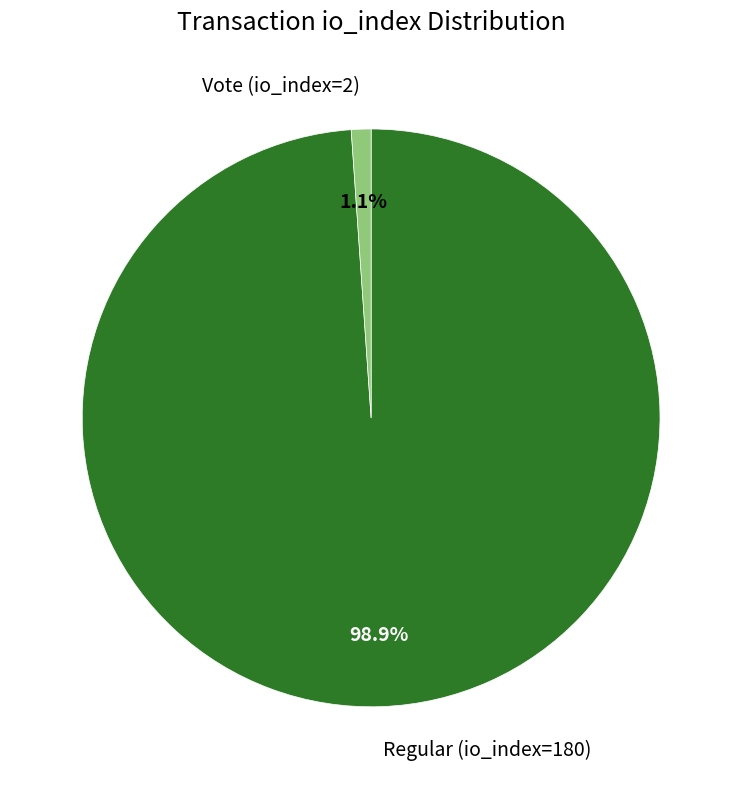

How many slices are in this pie chart?

2